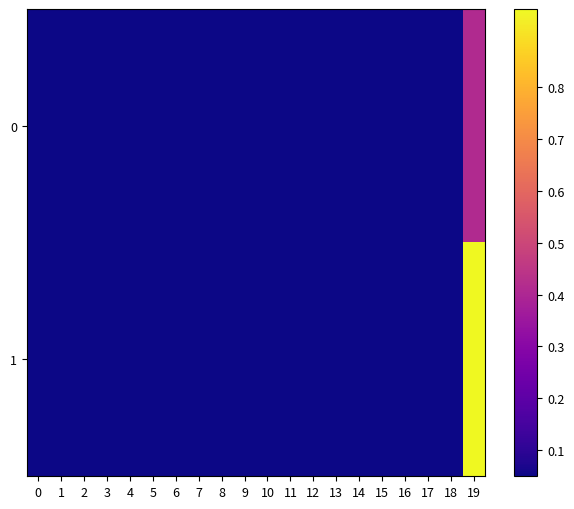

Which series has the widest spread of values?

1